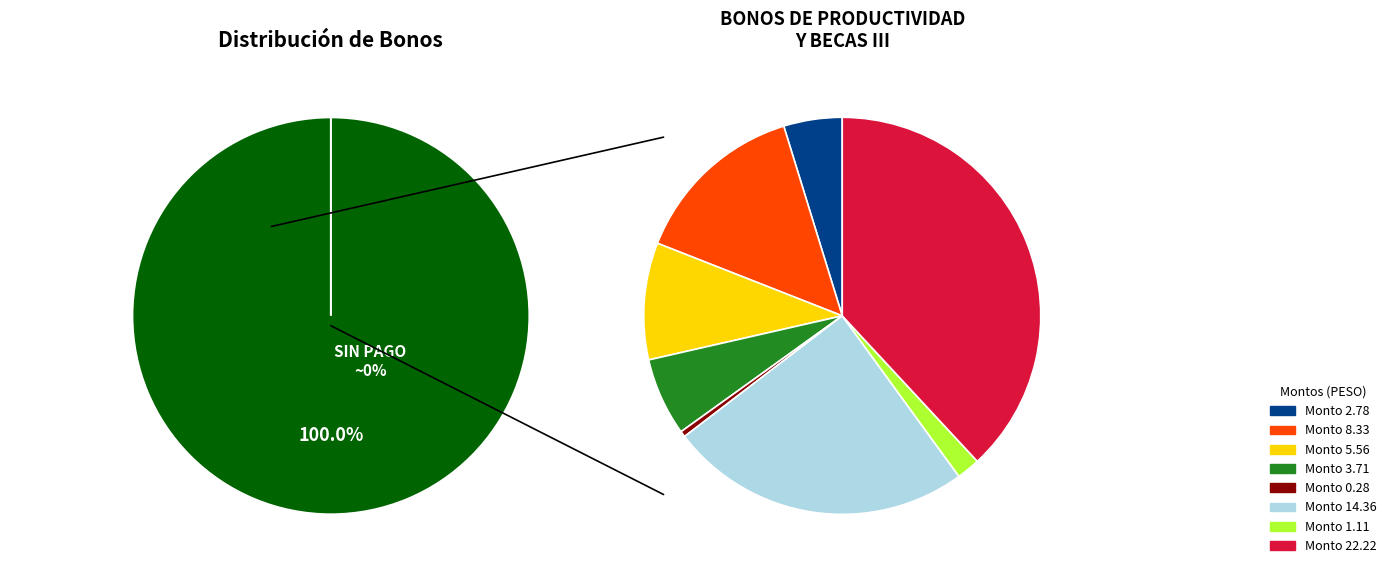

Which slice is the smallest?

SIN PAGO